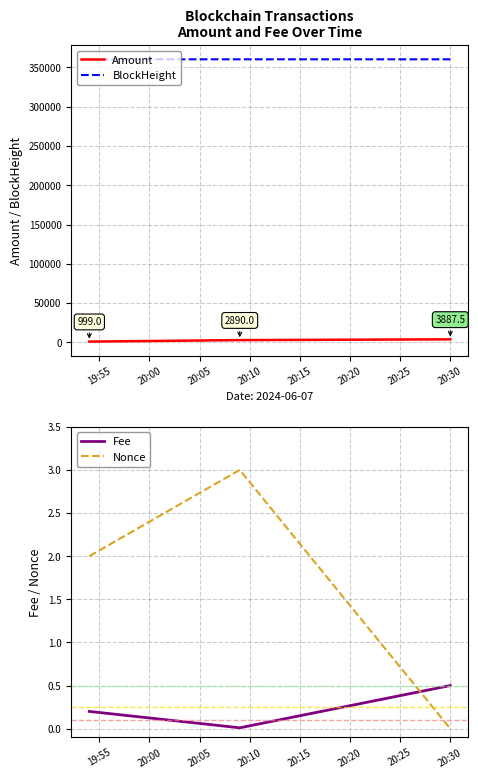

What is the sum of all BlockHeight values?

1081142.0